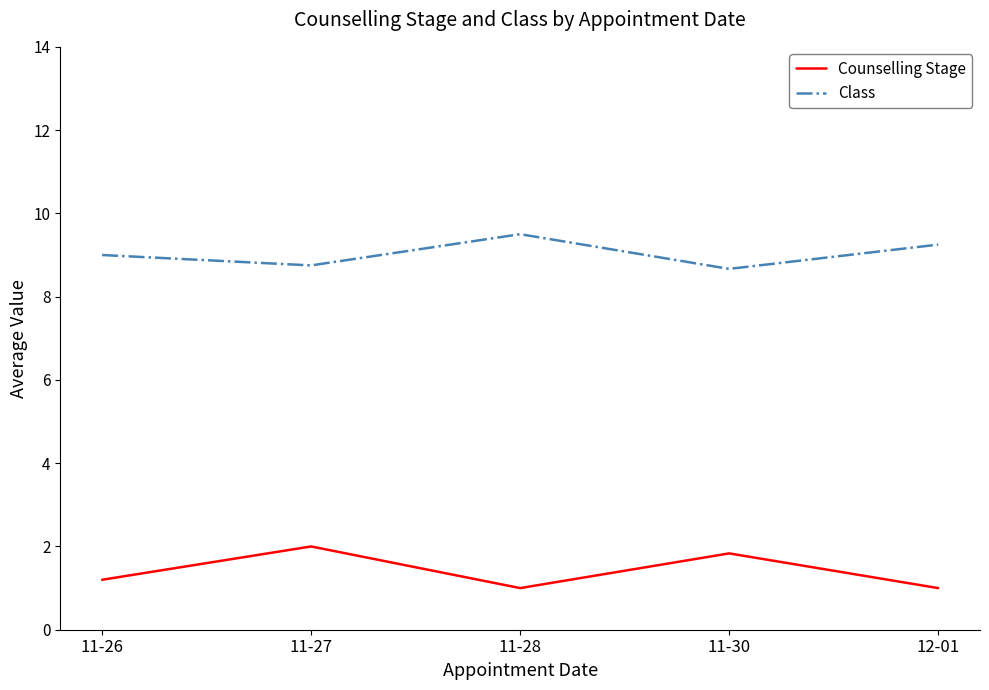

In Counselling Stage, how many points are lower than both neighbors (excluding endpoints)?

1